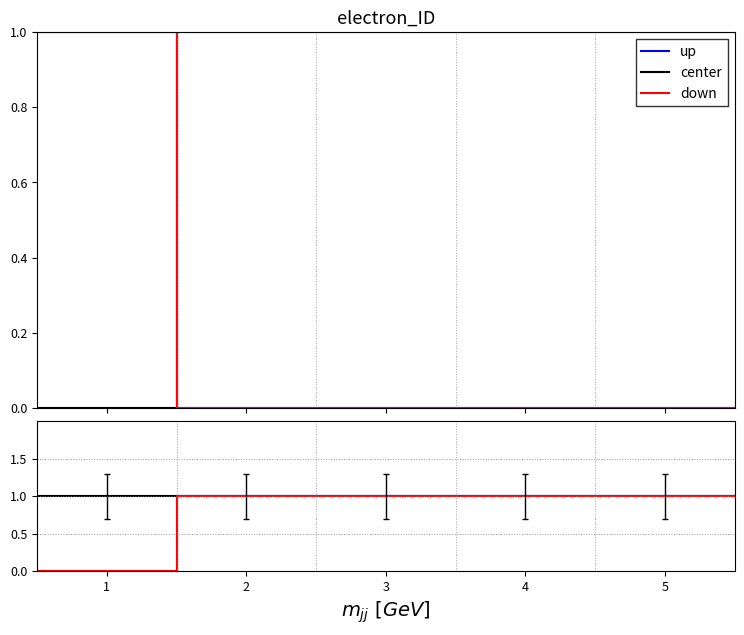

The center series shows 1 at 1. True or false?

True